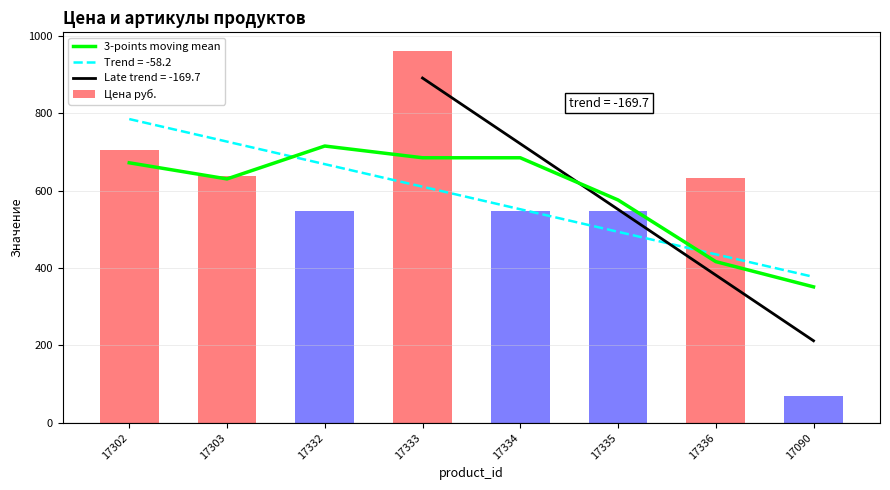

Is the value of Цена руб. at 17090 greater than the value of 3-points moving mean at 17302?

No